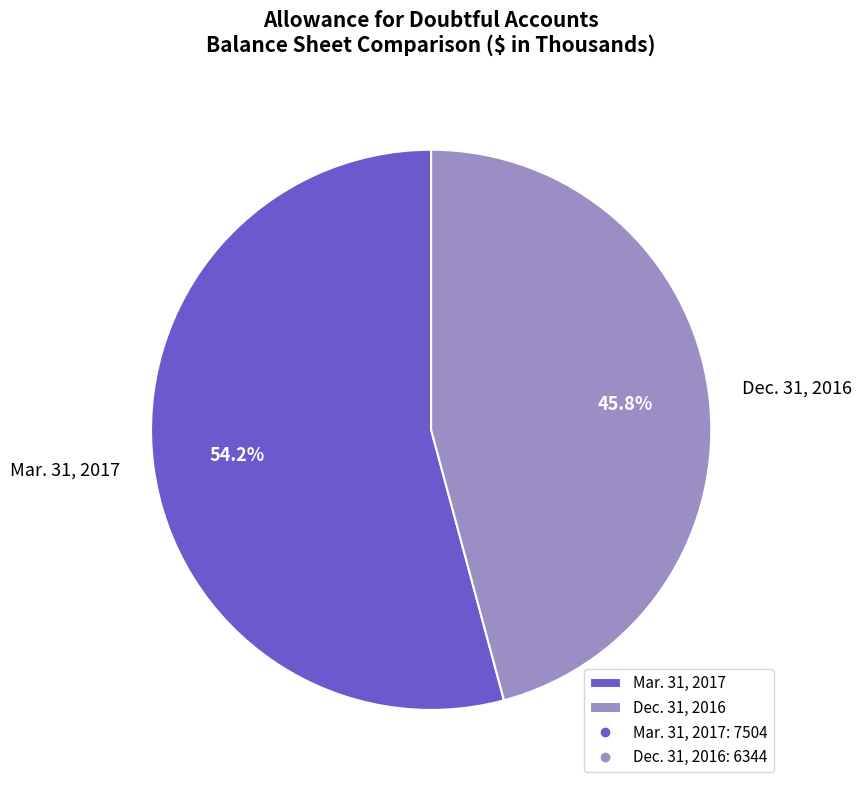

True or false: Dec. 31, 2016 accounts for 59% of the total.

False